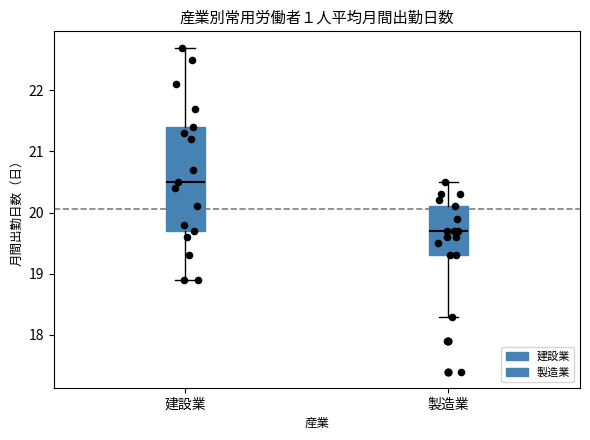

Which box is the tallest, from its lower edge to its upper edge?

建設業